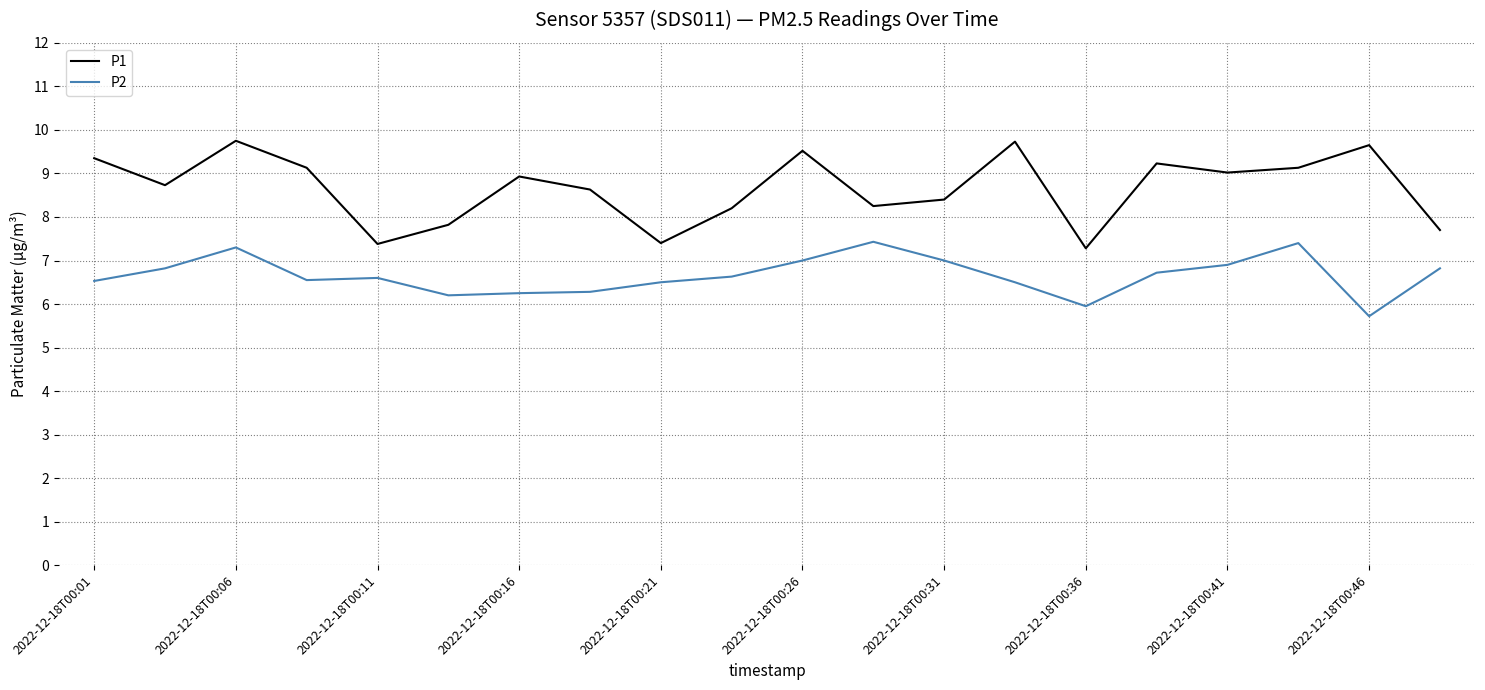

At how many categories does at least one series exceed 5?

20